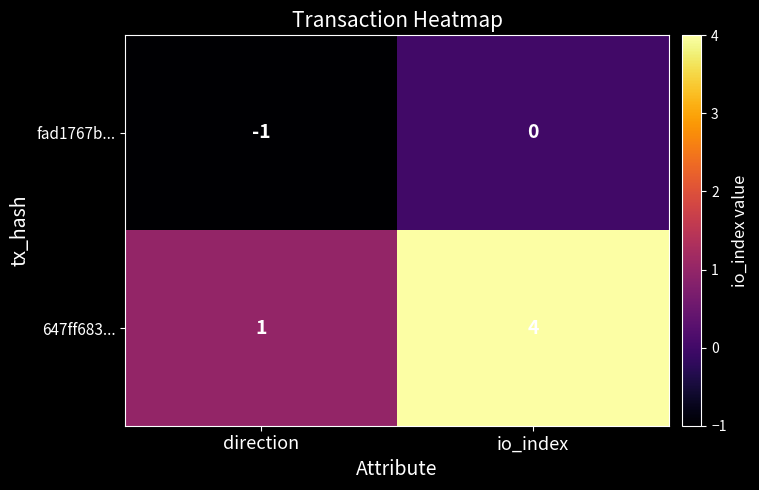

At which category is the sum across all series the highest?

io_index